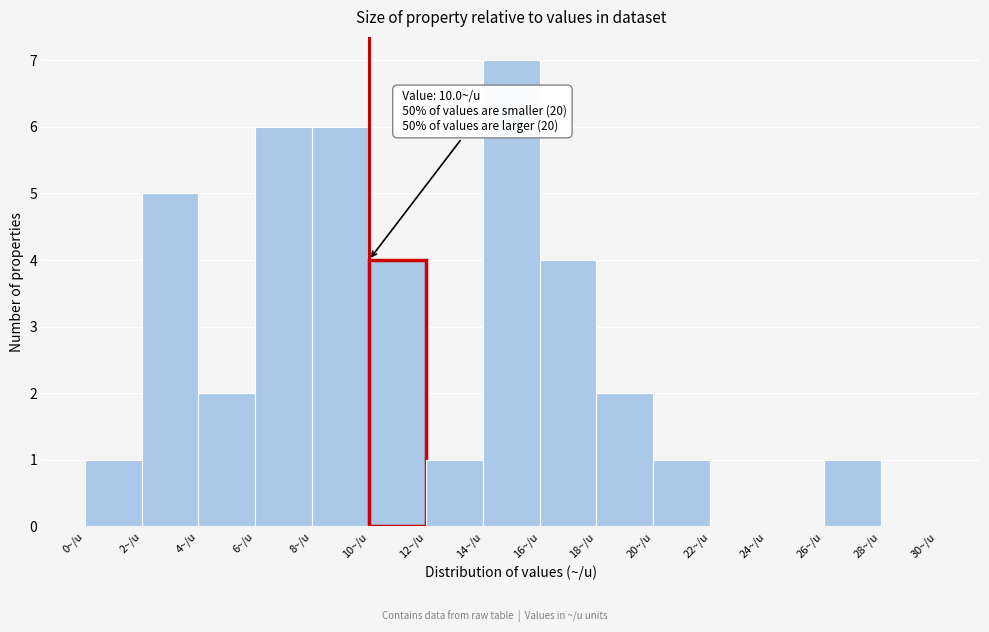

Which range on the x-axis has the tallest bar?

14 to 16